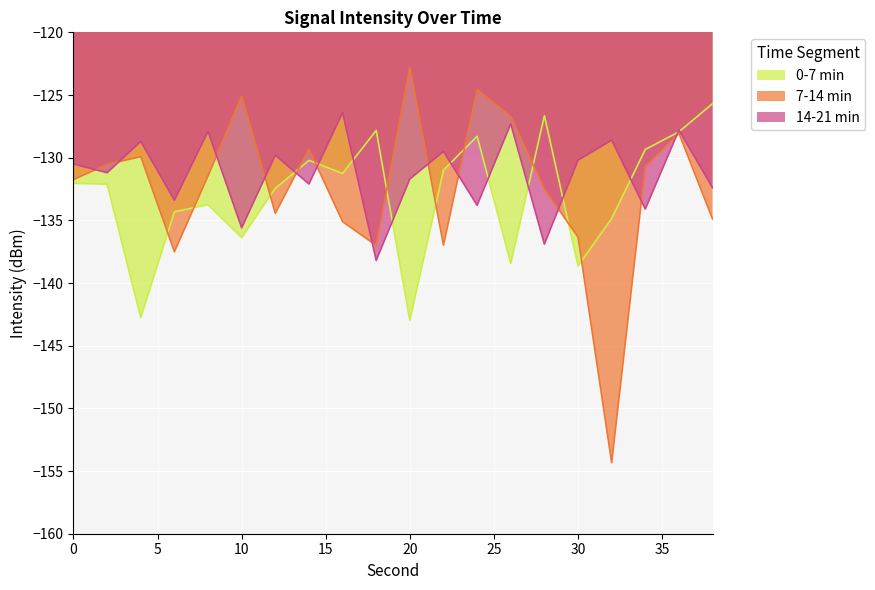

Which series has the largest range (max minus min)?

7-14 min